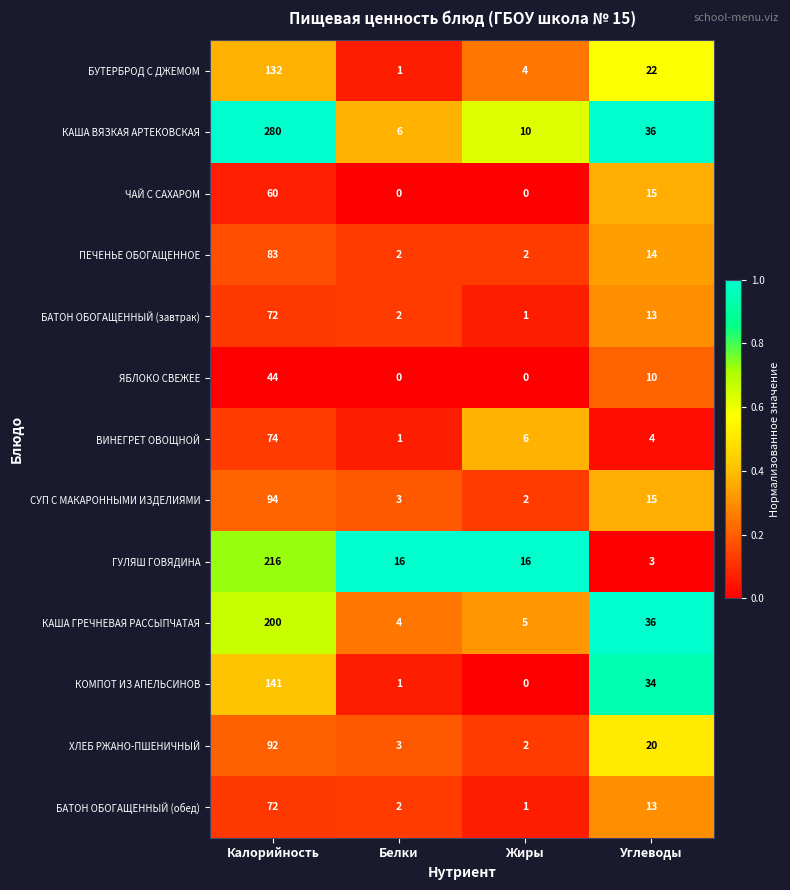

Which series has the largest range (max minus min)?

КАША ВЯЗКАЯ АРТЕКОВСКАЯ